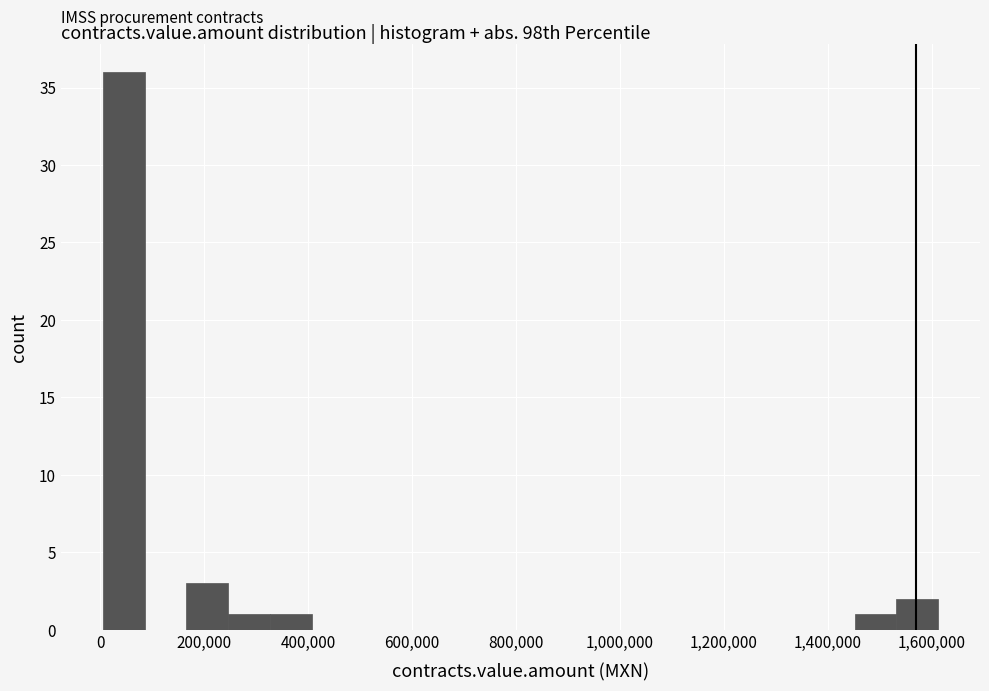

What is the height of the bar covering 1460000 to 1540000 on the x-axis? Neither the bar edges nor the heights are printed on the chart, so give them approximately, as read against the axes.

1